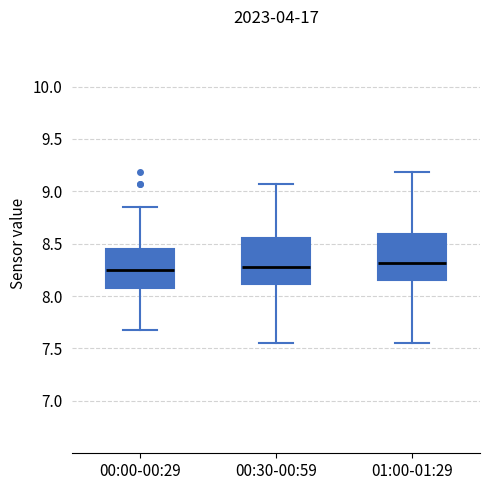

Reading left to right, read every box against the y-axis: the position of its median line, the range the box covers, and the ends of its whiskers. The values are not printed on the chart, so give them approximately, as read against the axis.

00:00-00:29: median 8.25, box 8.10 to 8.45, whiskers 7.70 to 8.85
00:30-00:59: median 8.30, box 8.10 to 8.55, whiskers 7.55 to 9.05
01:00-01:29: median 8.30, box 8.15 to 8.60, whiskers 7.55 to 9.20